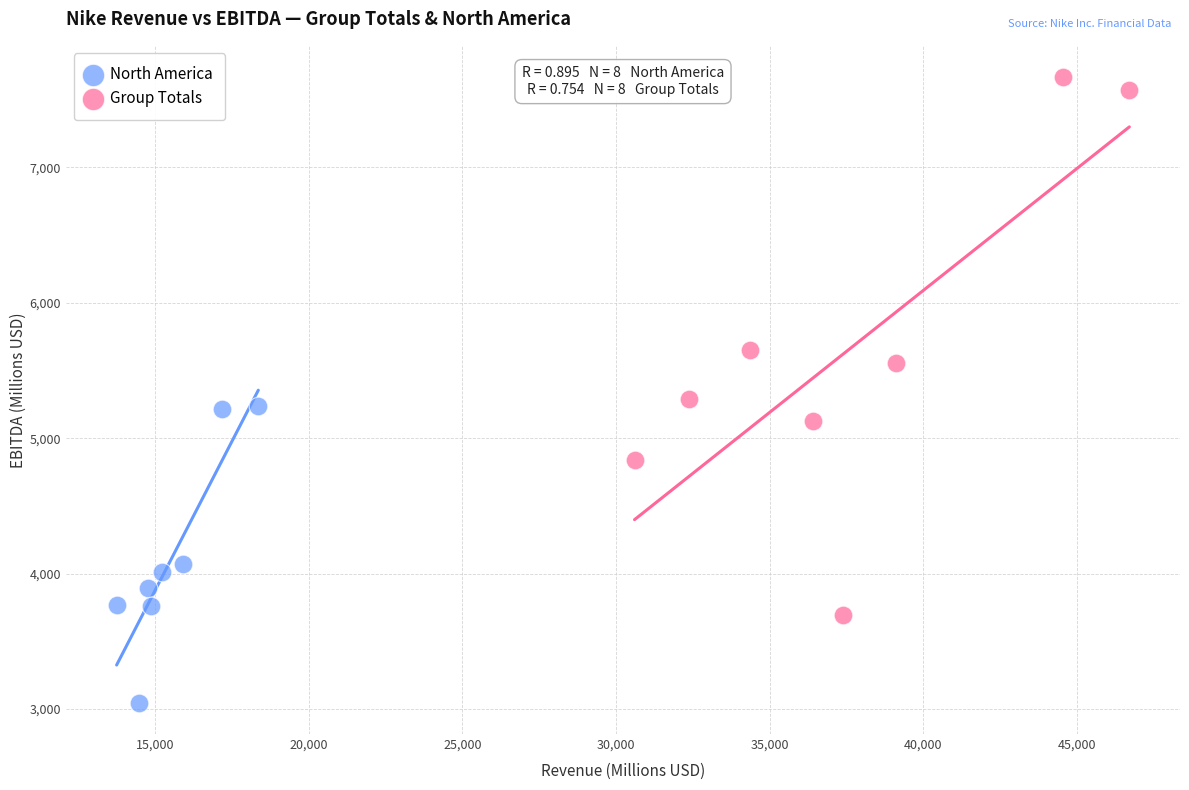

Which series reaches the maximum Y coordinate?

Group Totals